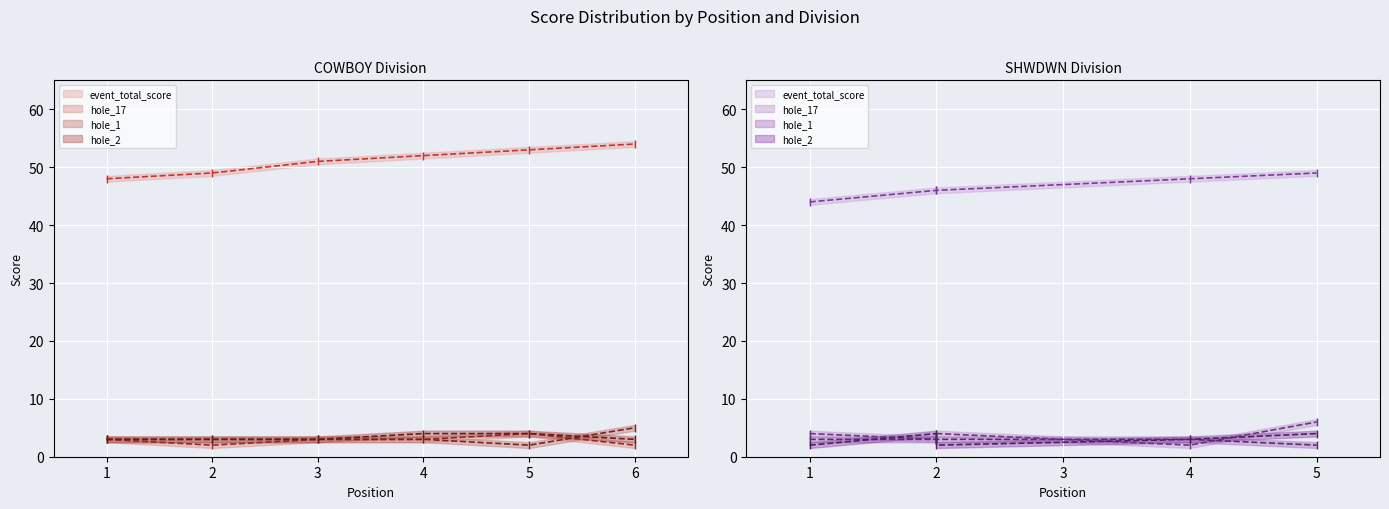

Which series changed the most between 6 and 1?

event_total_score